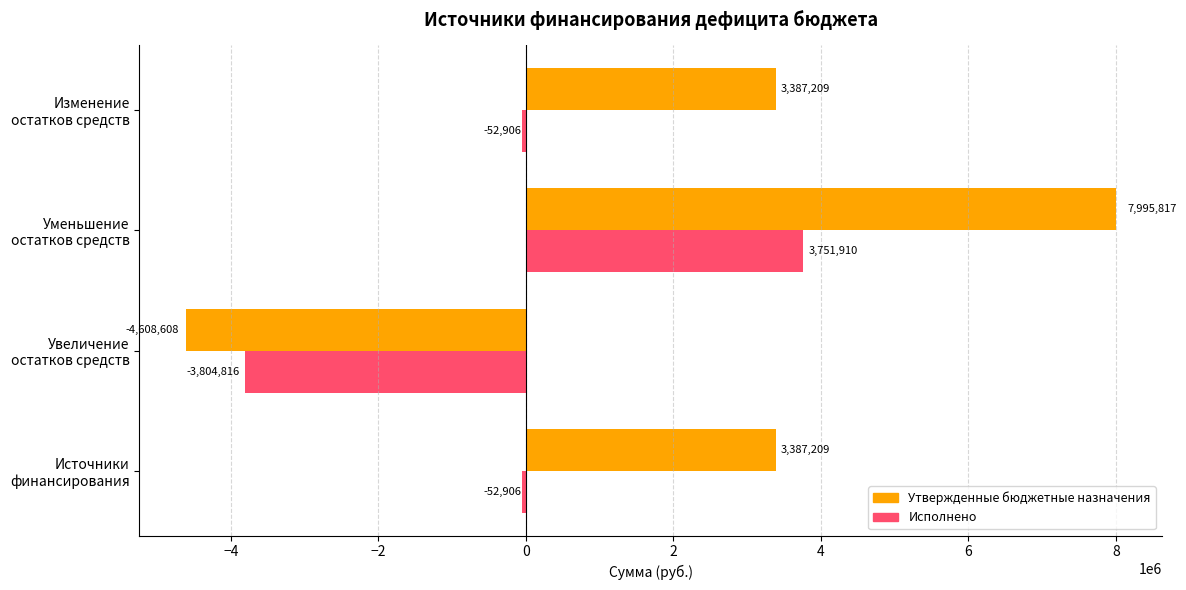

What is the highest value of the Утвержденные бюджетные назначения series?

7995817.2